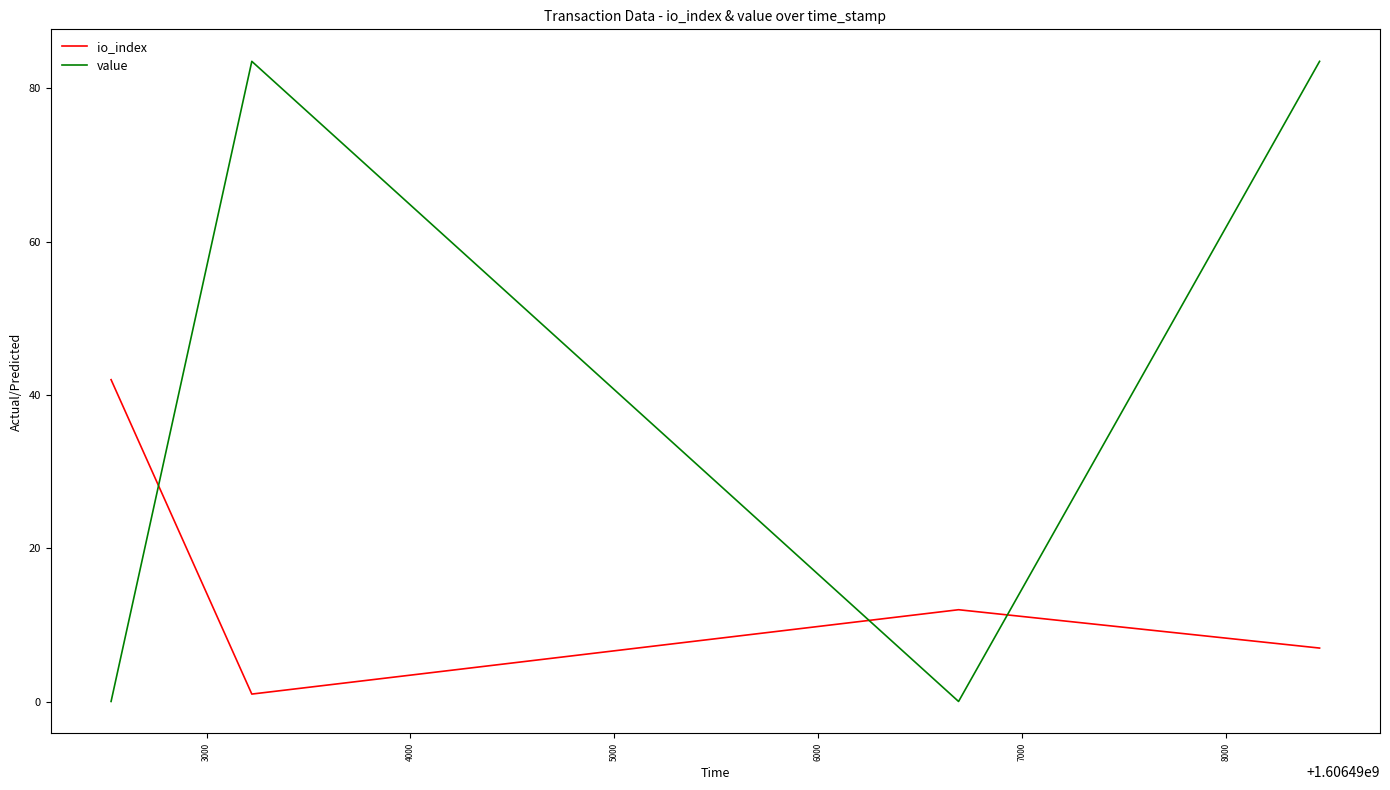

Which series has the widest spread of values?

value